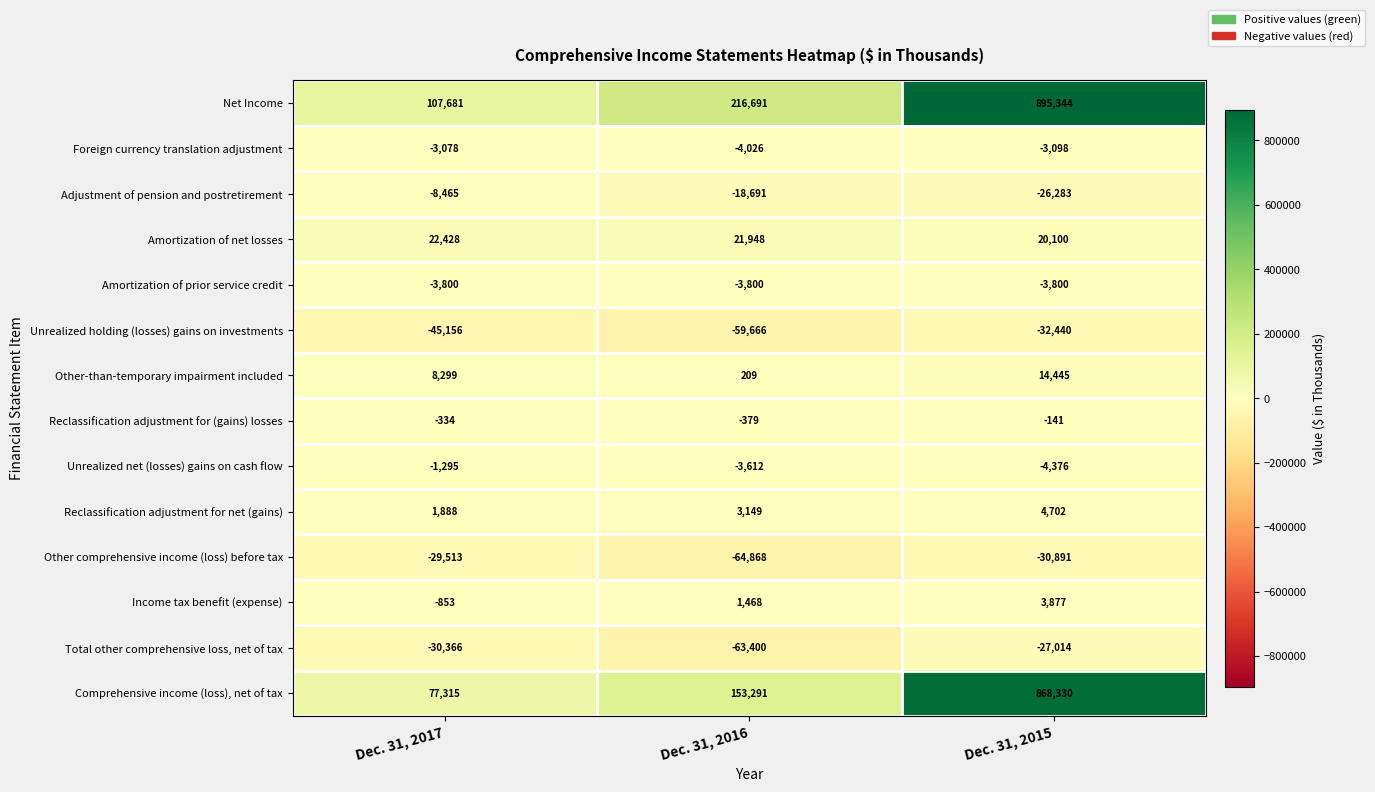

What is the sum of all Net Income values?

1219716